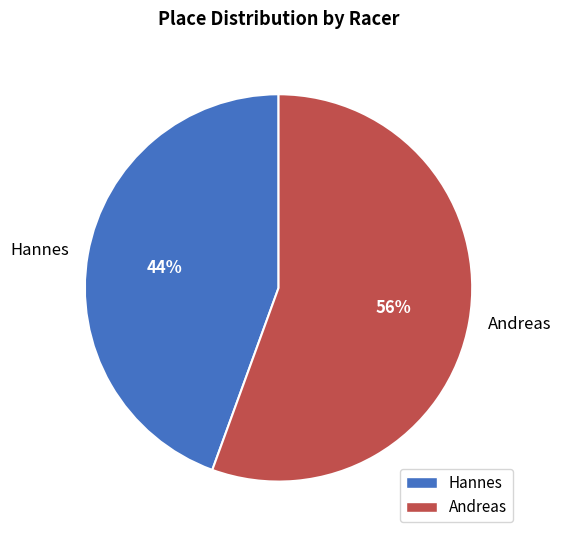

What percentage is the Hannes slice, to the nearest percent?

44%